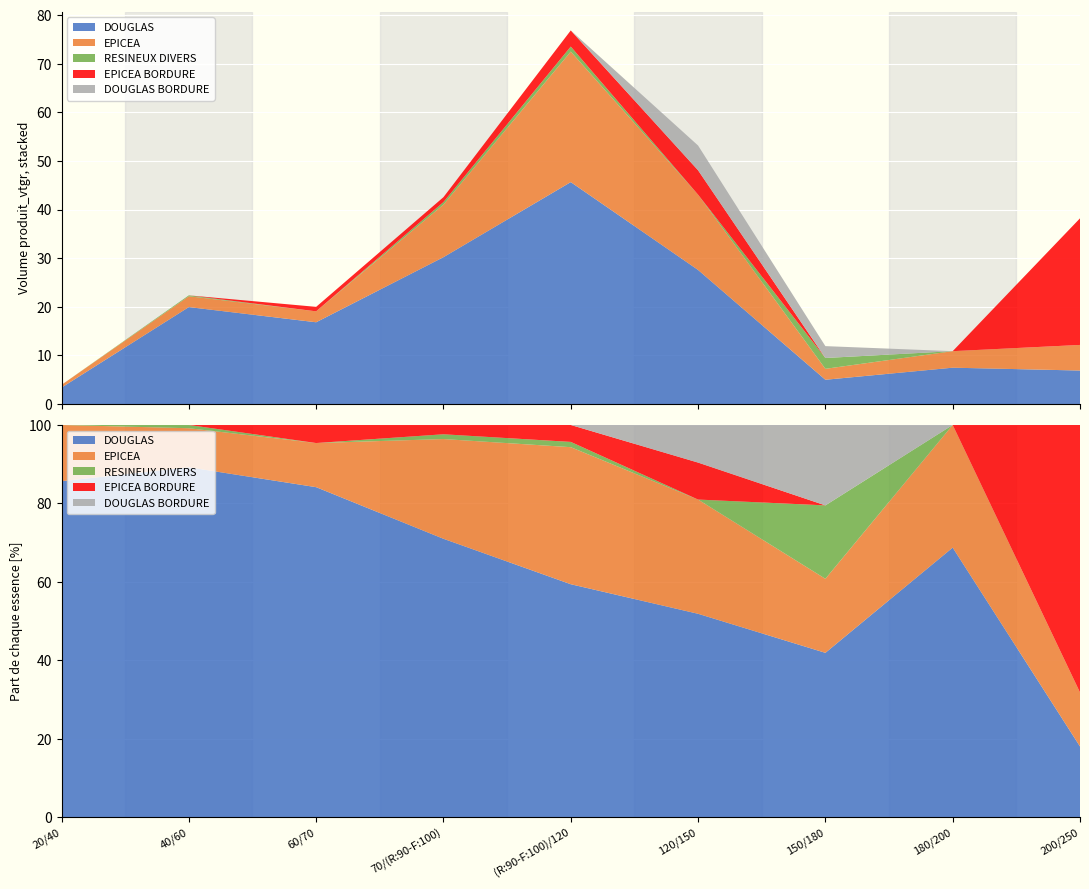

Reading right to left, transcribe all the data shown in this chart.

DOUGLAS: 6.9	7.5	5.0	27.6	45.7	30.2	16.8	19.9	3.4
EPICEA: 5.3	3.4	2.2	15.5	26.9	10.8	2.2	2.2	0.6
RESINEUX DIVERS: 0.0	0.0	2.2	0.0	1.0	0.5	0.0	0.2	0.0
EPICEA BORDURE: 26.0	0.0	0.0	5.0	3.3	1.0	0.9	0.0	0.0
DOUGLAS BORDURE: 0.0	0.0	2.4	5.1	0.0	0.0	0.0	0.0	0.0